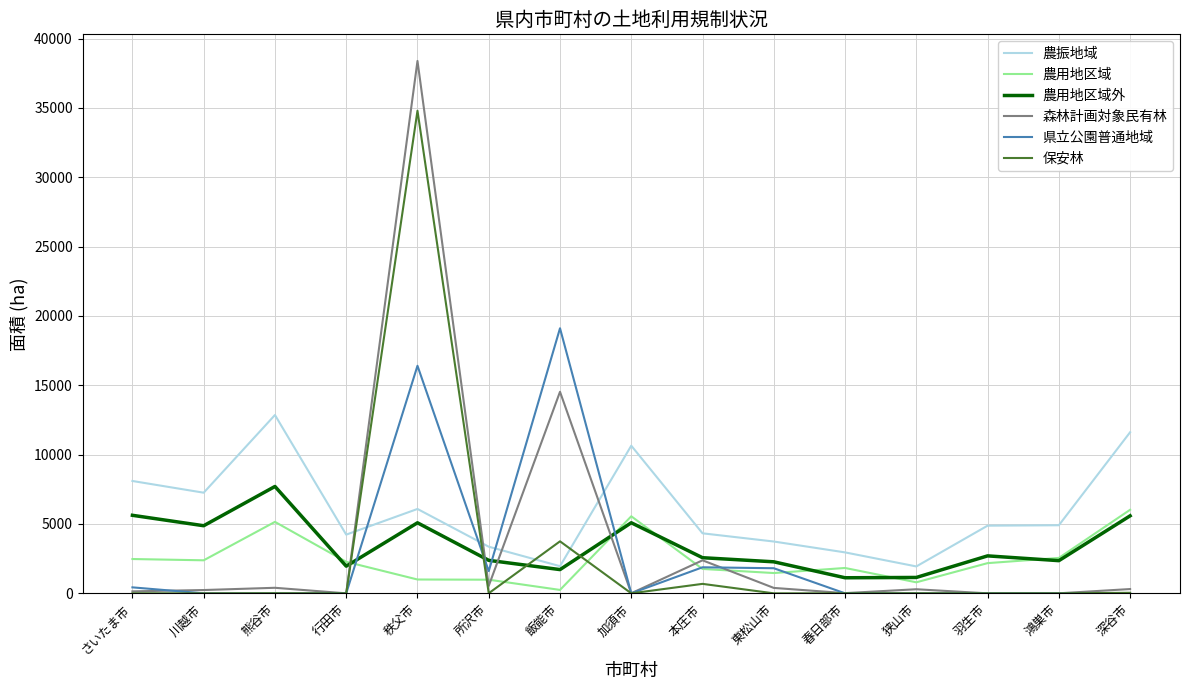

How many times do 農用地区域外 and 県立公園普通地域 cross each other?

4